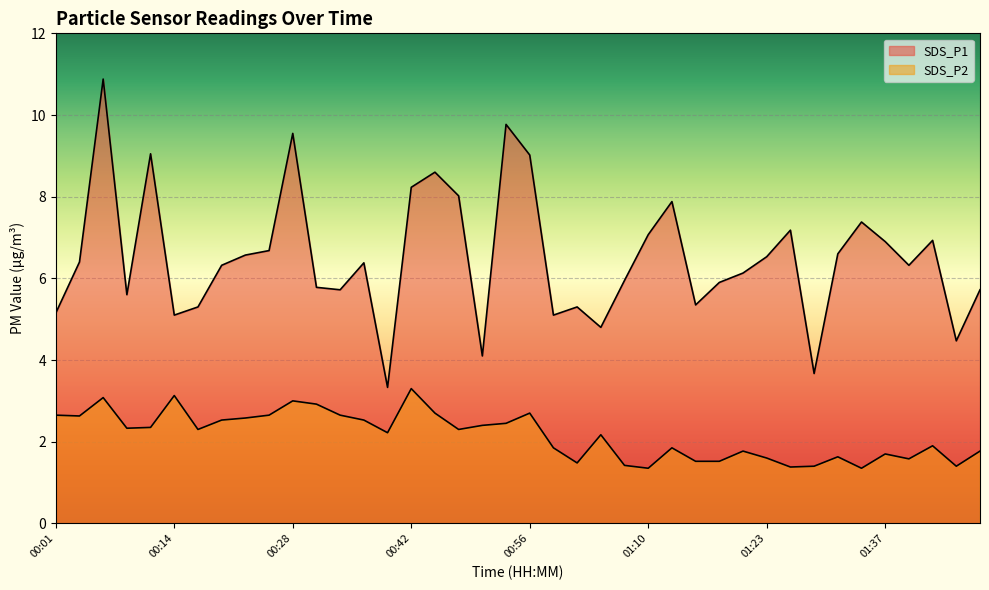

List the labels in order of SDS_P2 value, smallest first.

01:10, 01:34, 01:26, 01:29, 01:45, 01:07, 01:01, 01:15, 01:18, 01:40, 01:23, 01:32, 01:37, 01:21, 01:48, 00:59, 01:12, 01:43, 01:04, 00:39, 00:17, 00:47, 00:09, 00:12, 00:50, 00:53, 00:20, 00:36, 00:23, 00:03, 00:01, 00:25, 00:34, 00:45, 00:56, 00:31, 00:28, 00:06, 00:14, 00:42